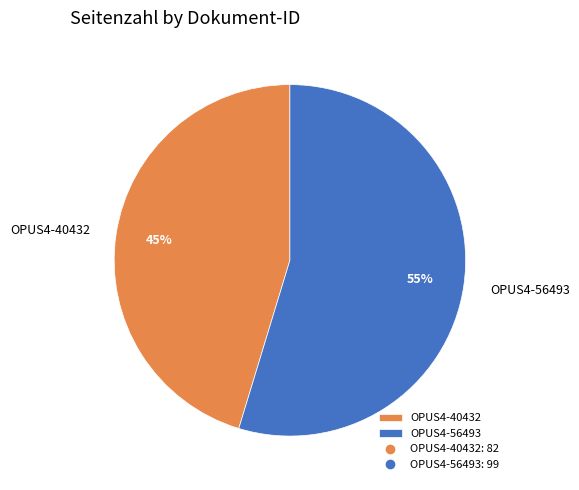

Does OPUS4-56493 account for over 50% of the chart?

Yes